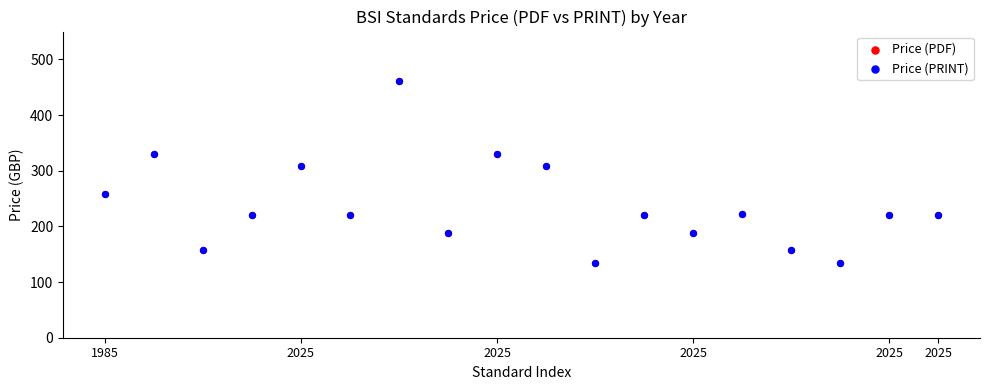

Which series contains the highest Y value?

Price (PDF)